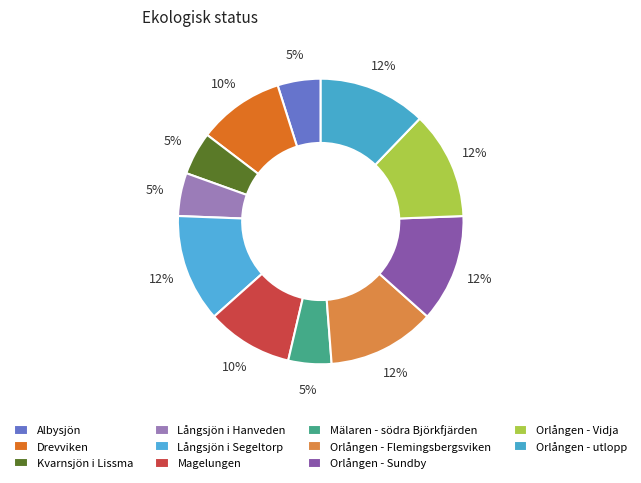

Is the sum of Albysjön and Orlången - utlopp greater than half?

No